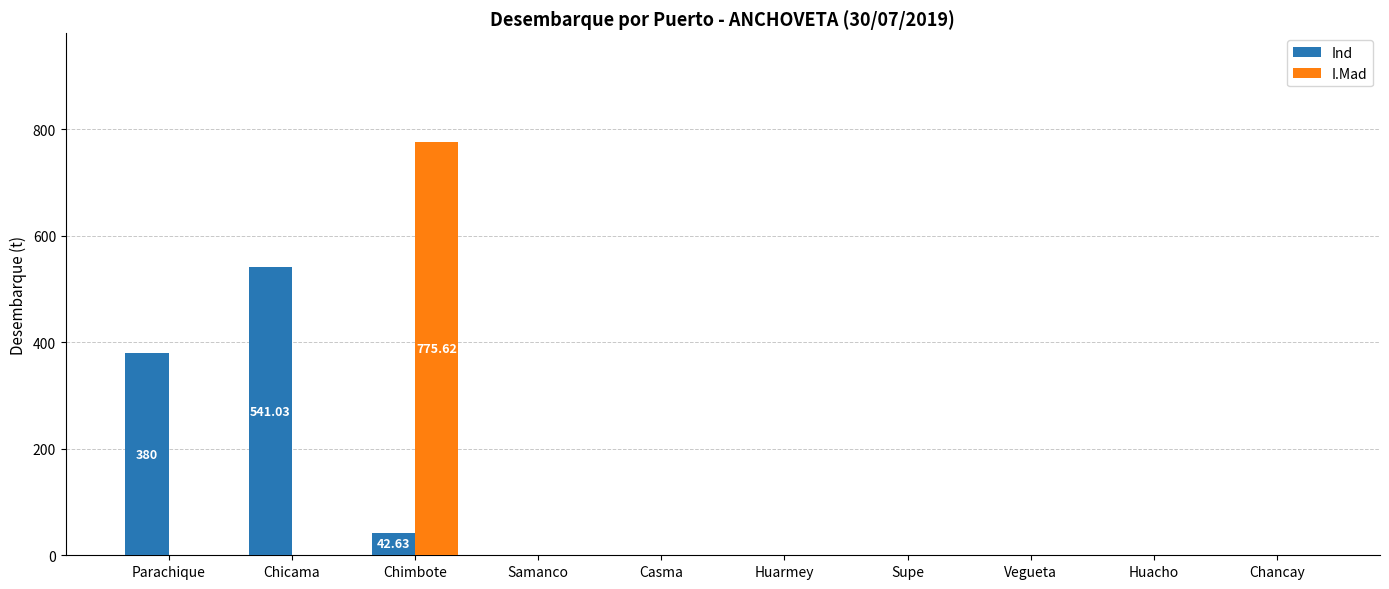

Reading left to right, what are all the values shown in this chart?

Ind: 380.0	541.0	42.6	0.0	0.0	0.0	0.0	0.0	0.0	0.0
I.Mad: 0.0	0.0	775.6	0.0	0.0	0.0	0.0	0.0	0.0	0.0